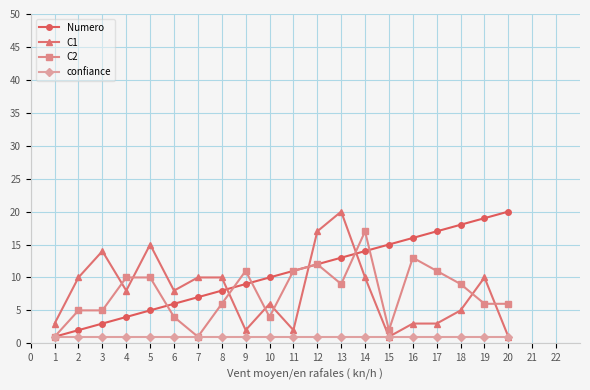

What is the difference between the second highest and minimum values in the Numero series?

18